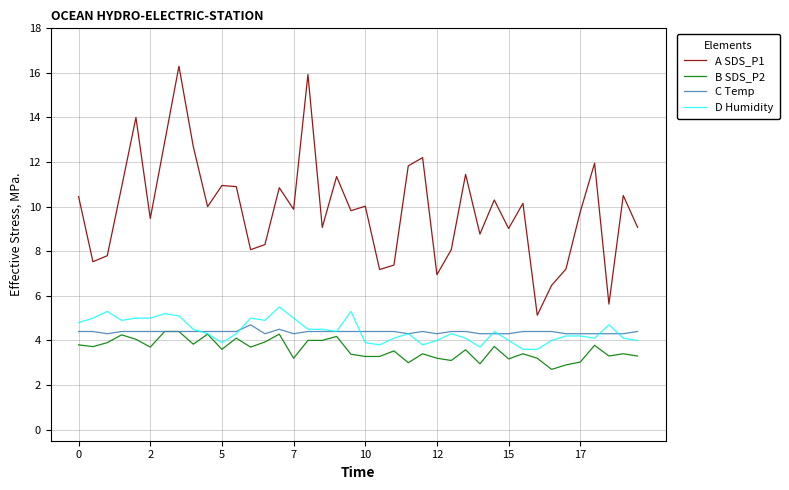

Which series has the largest total across all categories?

A SDS_P1